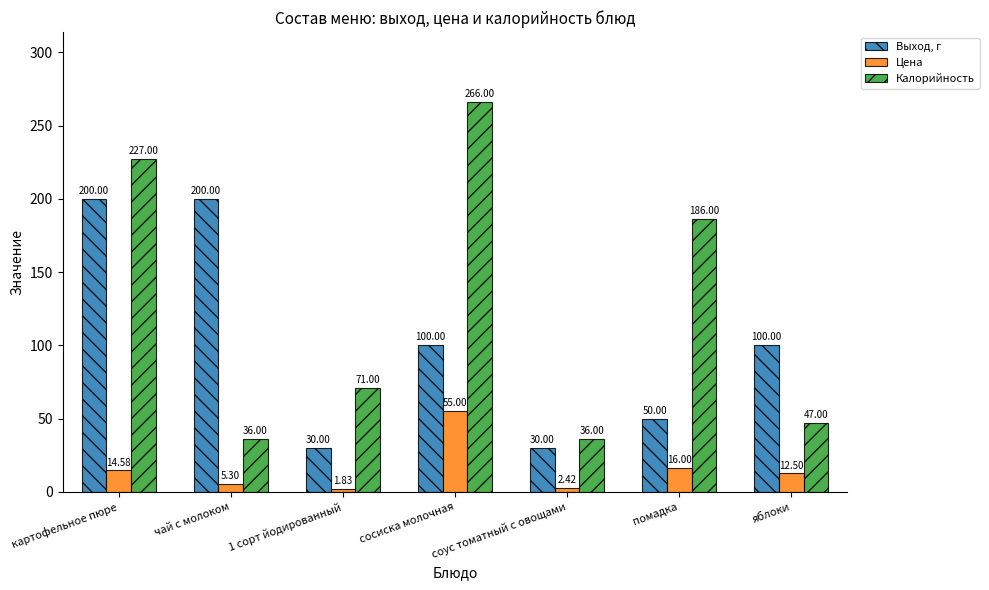

At which category is the sum across all series the highest?

картофельное пюре